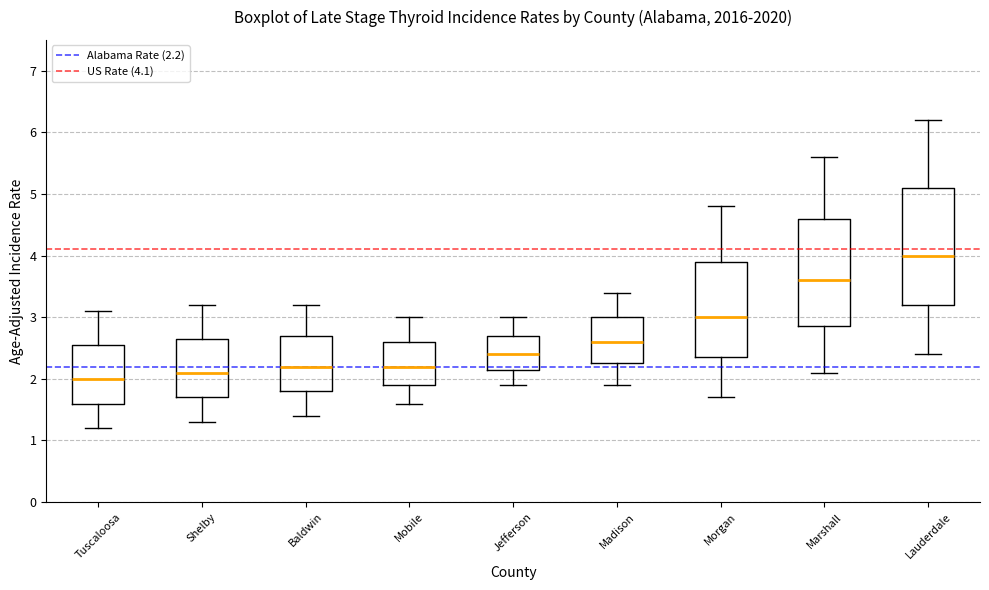

Reading left to right, read every box against the y-axis: the position of its median line, the range the box covers, and the ends of its whiskers. The values are not printed on the chart, so give them approximately, as read against the axis.

Tuscaloosa: median 2.0, box 1.6 to 2.6, whiskers 1.2 to 3.1
Shelby: median 2.1, box 1.7 to 2.7, whiskers 1.3 to 3.2
Baldwin: median 2.2, box 1.8 to 2.7, whiskers 1.4 to 3.2
Mobile: median 2.2, box 1.9 to 2.6, whiskers 1.6 to 3.0
Jefferson: median 2.4, box 2.2 to 2.7, whiskers 1.9 to 3.0
Madison: median 2.6, box 2.3 to 3.0, whiskers 1.9 to 3.4
Morgan: median 3.0, box 2.4 to 3.9, whiskers 1.7 to 4.8
Marshall: median 3.6, box 2.9 to 4.6, whiskers 2.1 to 5.6
Lauderdale: median 4.0, box 3.2 to 5.1, whiskers 2.4 to 6.2